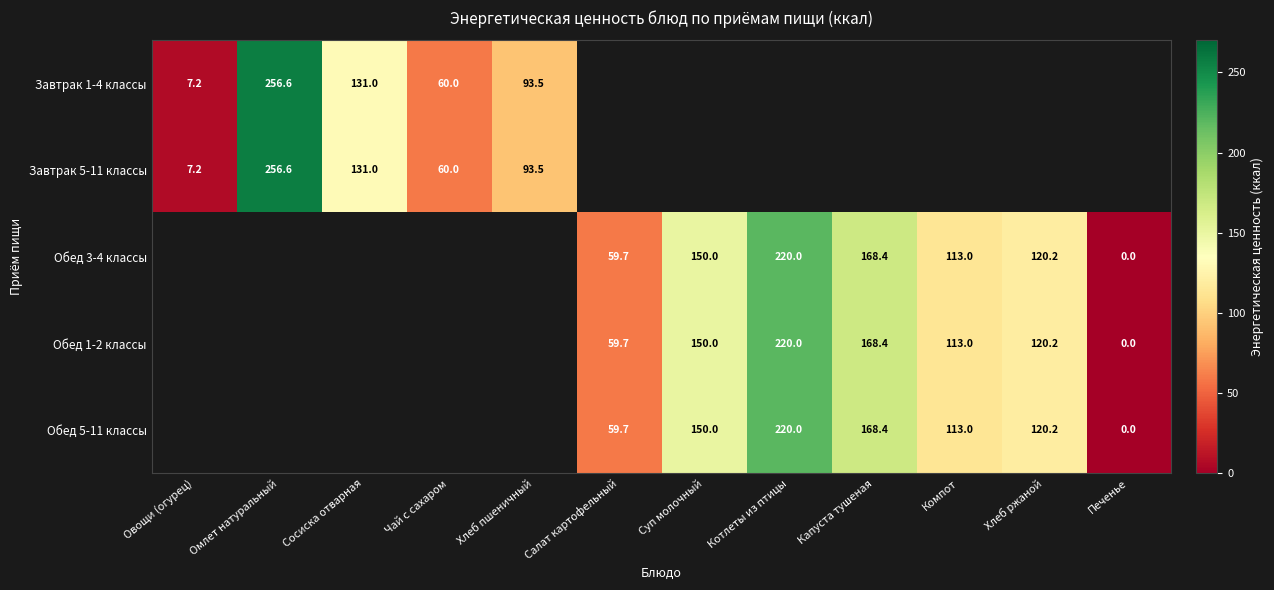

True or false: Обед 3-4 классы has a value of 92.1 at Котлеты из птицы.

False